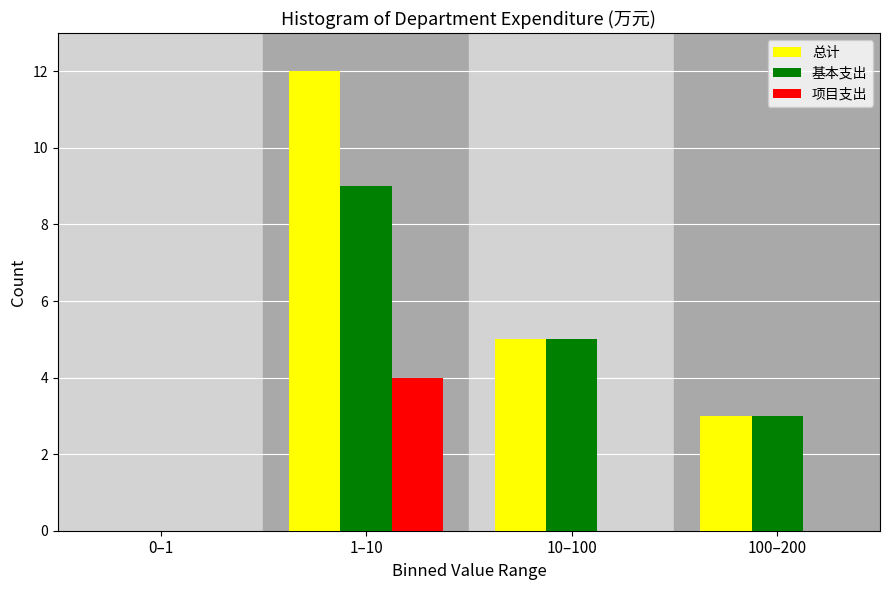

Reading right to left, list all the values displayed in this chart.

总计: 100–200=3	10–100=5	1–10=12	0–1=0
基本支出: 100–200=3	10–100=5	1–10=9	0–1=0
项目支出: 100–200=0	10–100=0	1–10=4	0–1=0